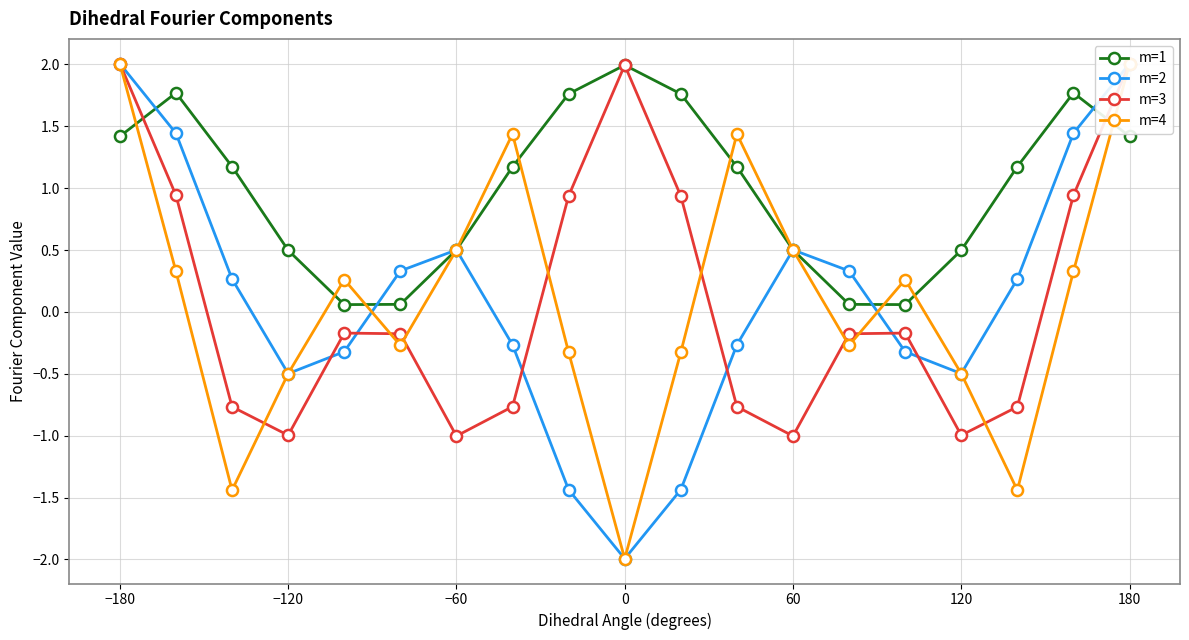

What are all the series names shown in the legend?

m=1, m=2, m=3, m=4